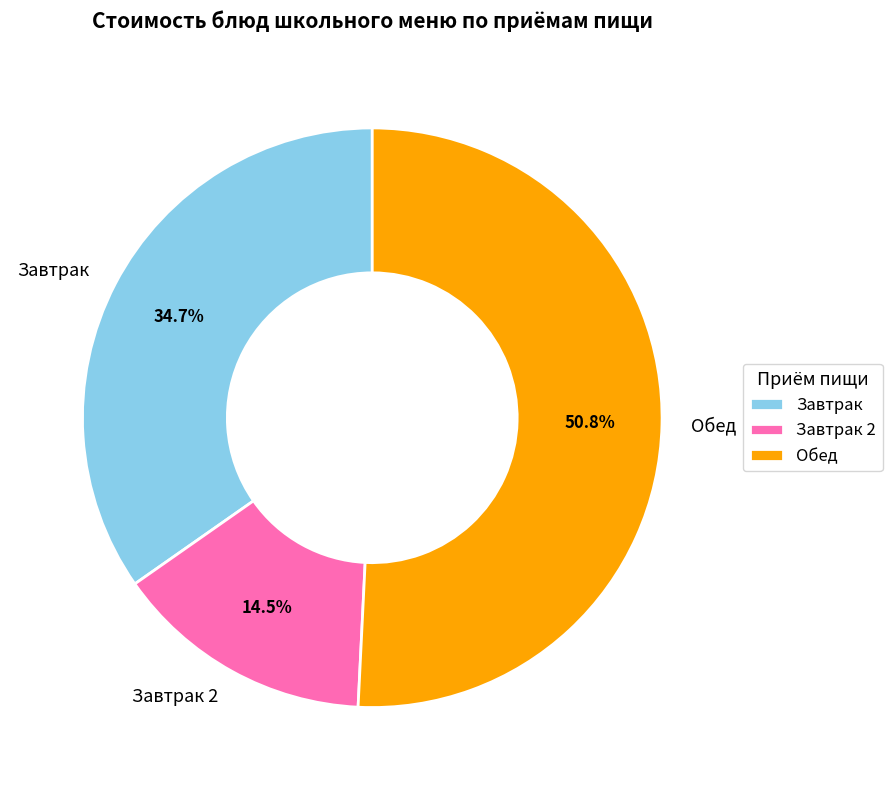

What is the total percentage of Обед and Завтрак 2?

65.3%